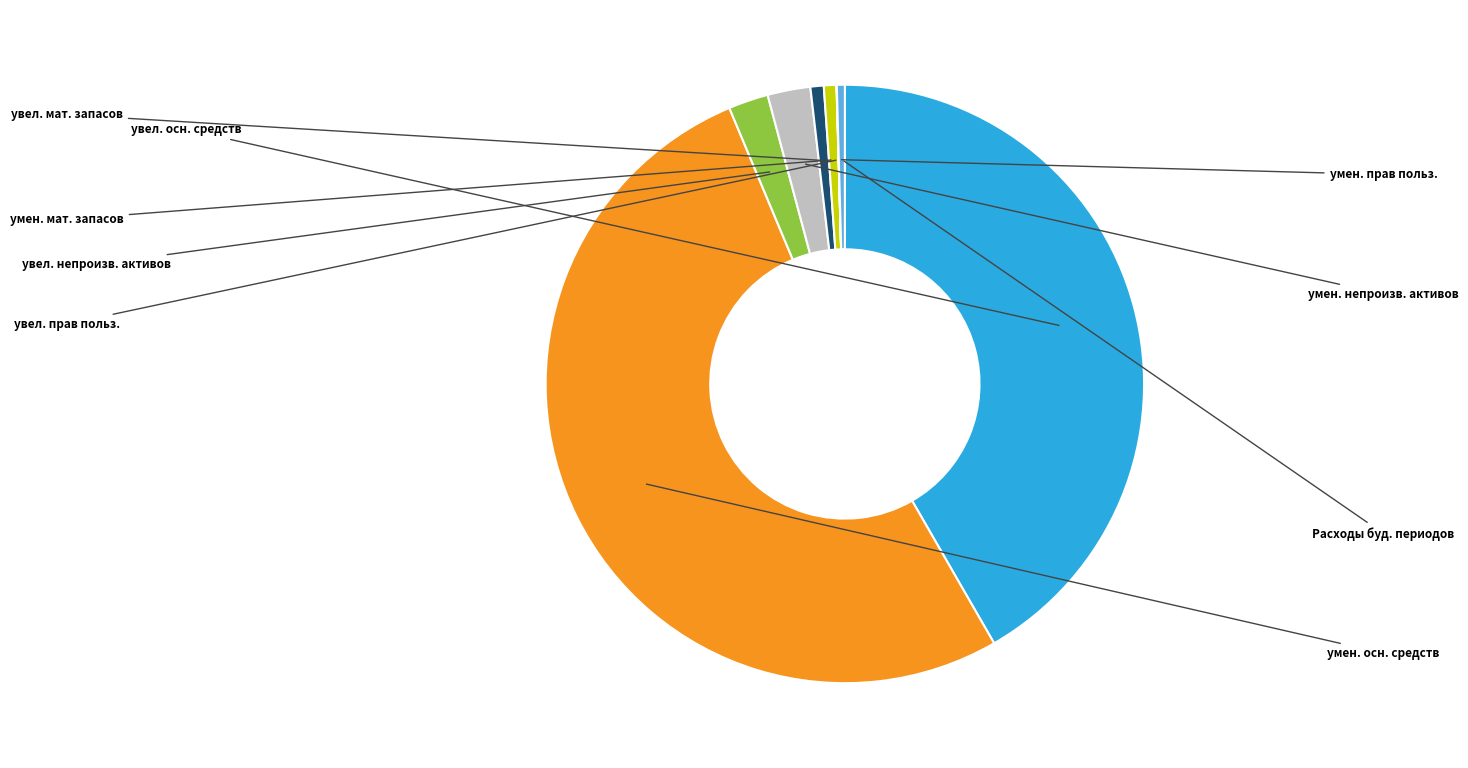

What is the majority slice?

уменьшение стоимости основных средств